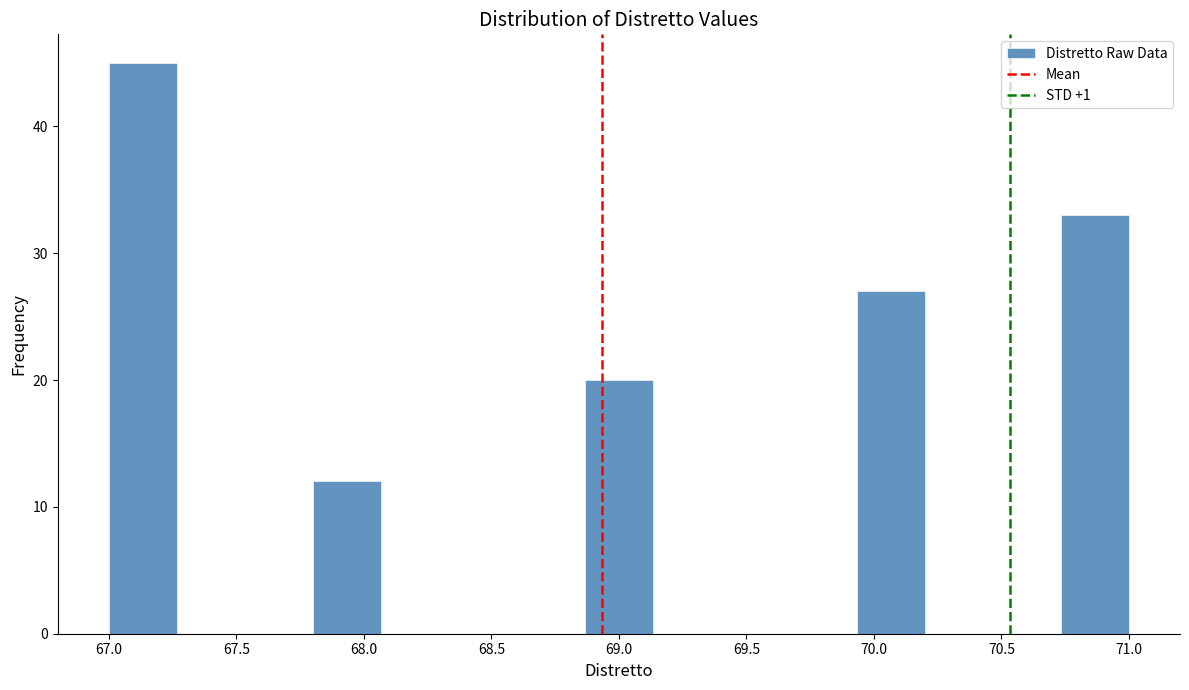

Reading left to right, list every bar in this chart as the range it spans on the x-axis followed by its height. Neither the bar edges nor the heights are printed on the chart, so give them approximately, as read against the axes.

67.00 to 67.25: 45
67.25 to 67.55: 0
67.55 to 67.80: 0
67.80 to 68.05: 12
68.05 to 68.35: 0
68.35 to 68.60: 0
68.60 to 68.85: 0
68.85 to 69.15: 20
69.15 to 69.40: 0
69.40 to 69.65: 0
69.65 to 69.95: 0
69.95 to 70.20: 27
70.20 to 70.45: 0
70.45 to 70.75: 0
70.75 to 71.00: 33